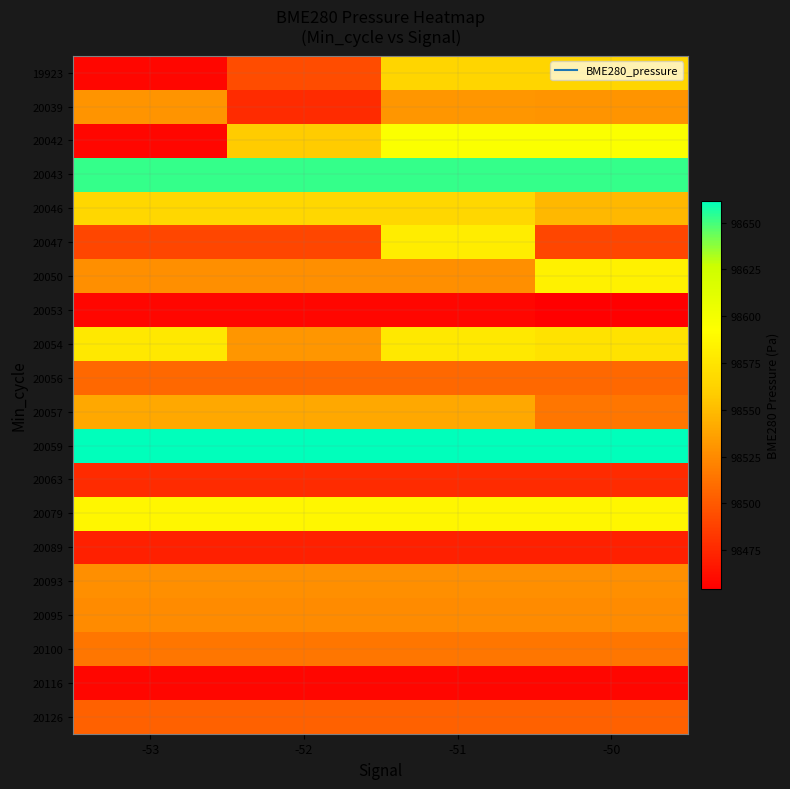

Which series has the largest total across all categories?

20059